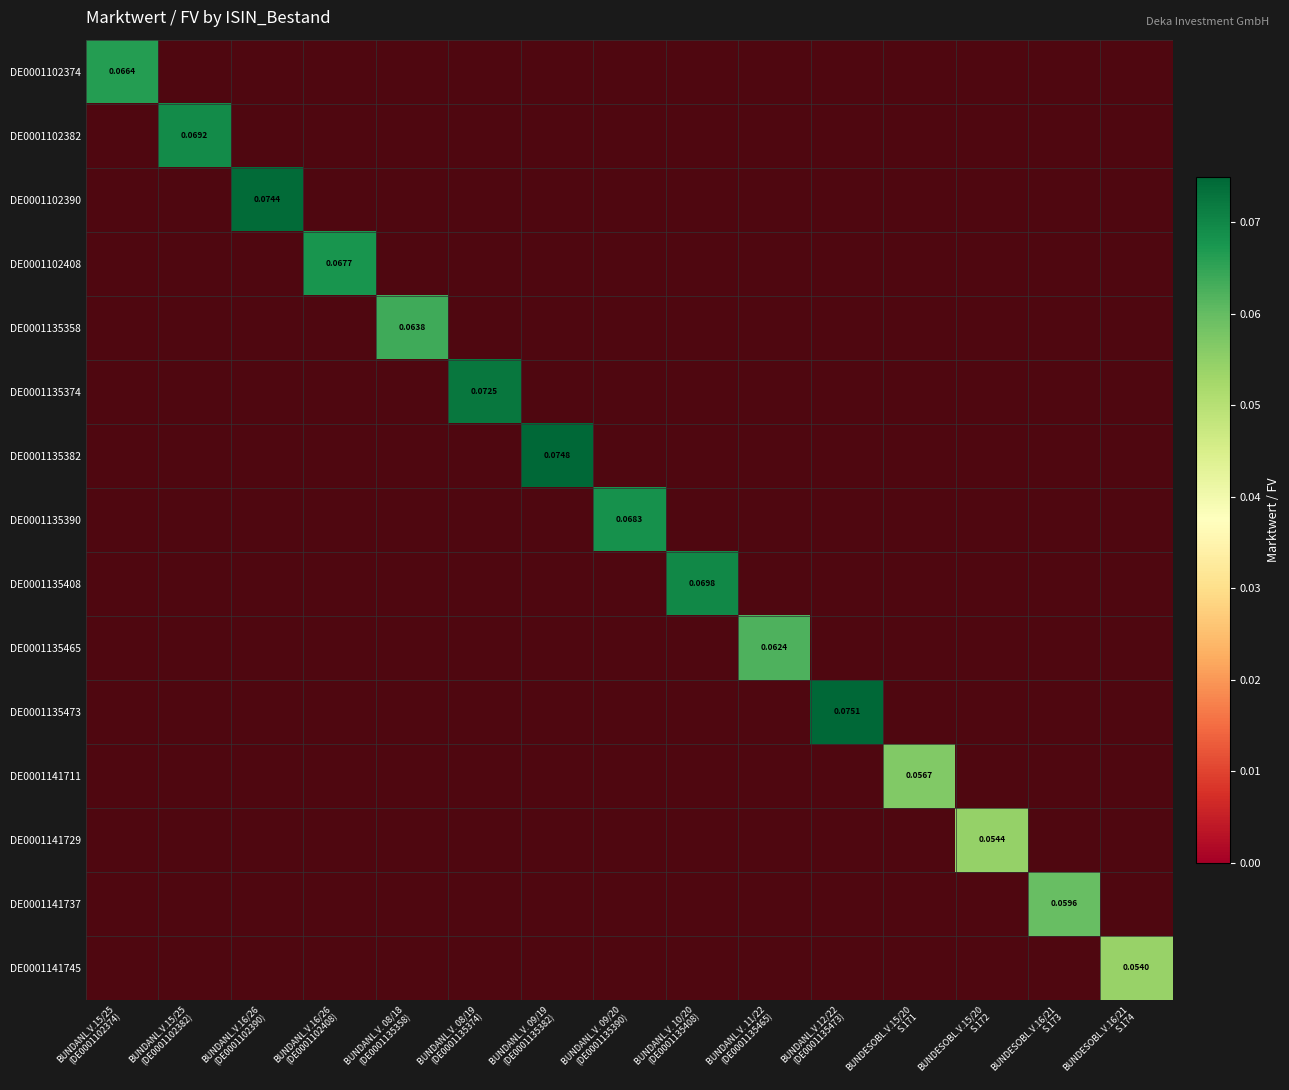

How many data points does each series have?

15